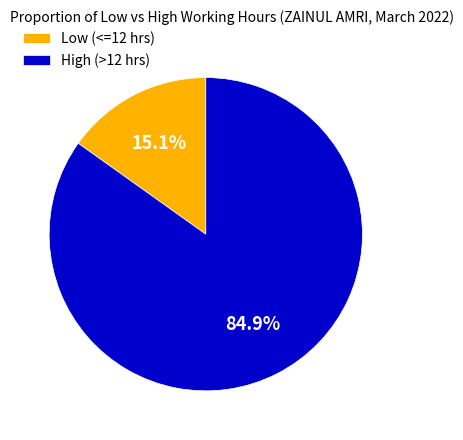

Combined, do Low (<=12 hrs) and High (>12 hrs) account for over 50%?

Yes